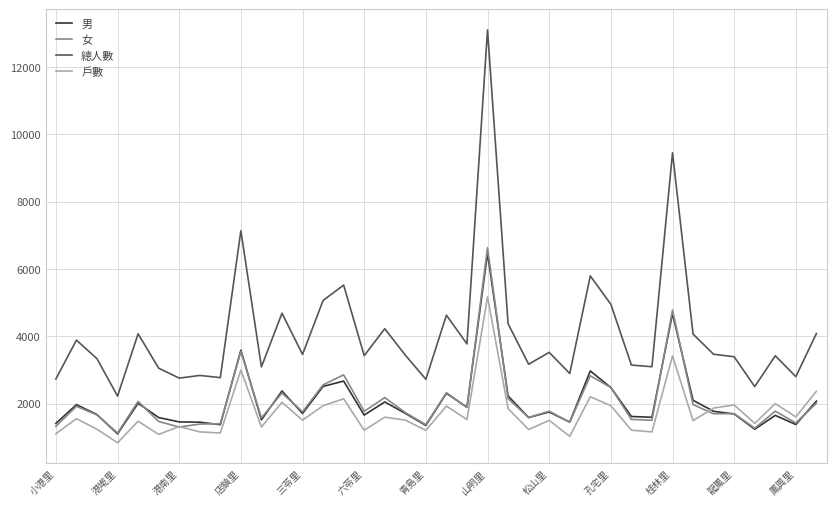

Which series has the largest total across all categories?

總人數